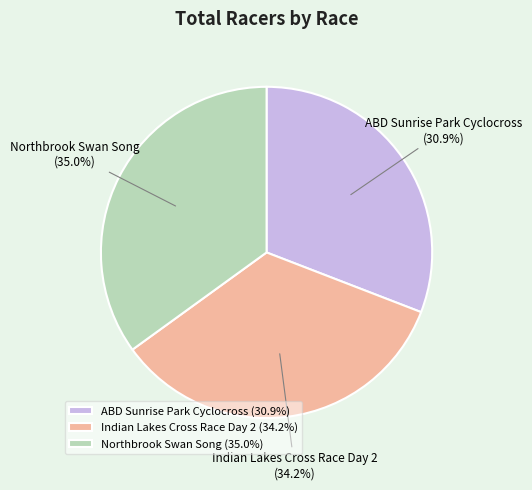

Approximately how many times larger is the value at Northbrook Swan Song compared to ABD Sunrise Park Cyclocross?

1.1